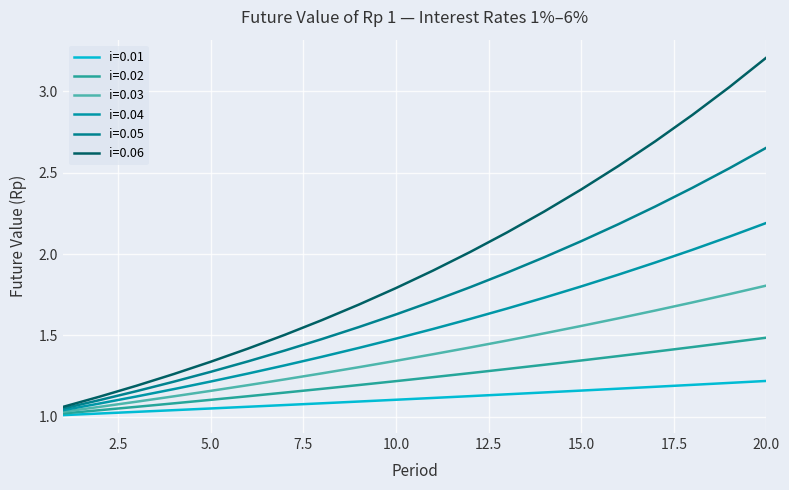

How many lines are shown in the chart?

6